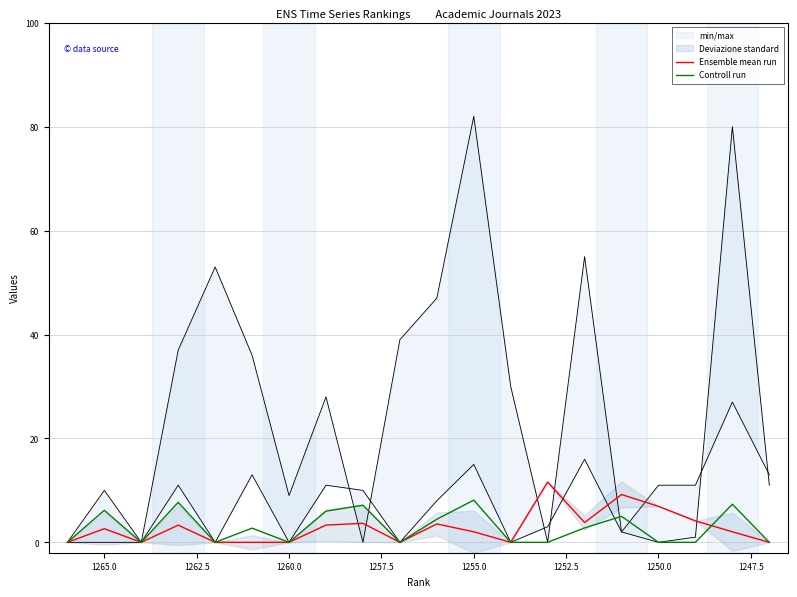

Is it true that Ensemble mean run equals 2.0 at 1255.0?

True